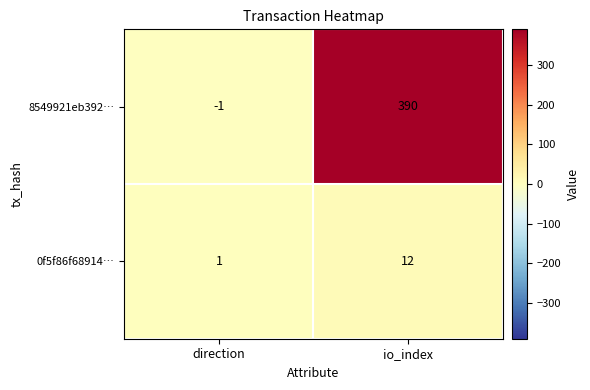

How many negative values does the 8549921eb392… series have?

1